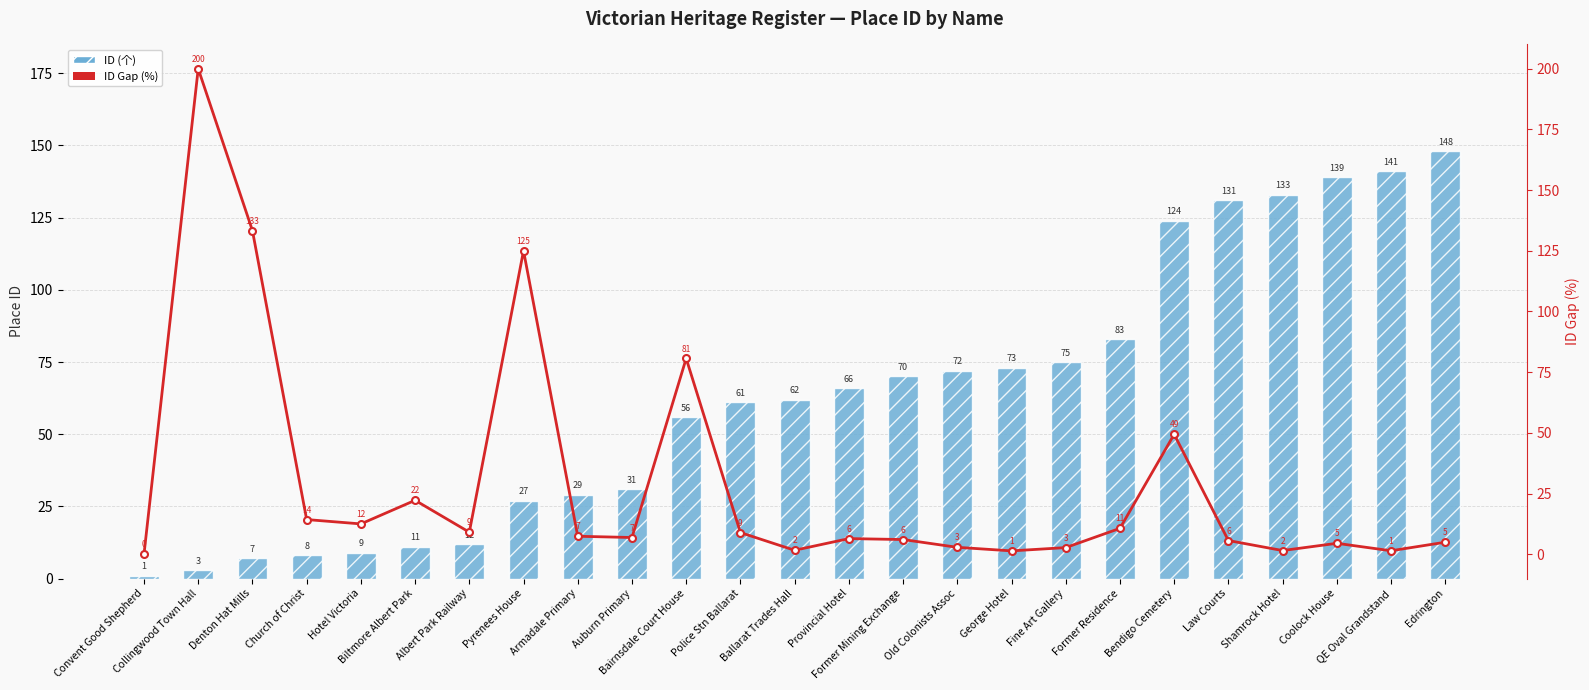

The ID Gap (%) series shows 8.2 at Law Courts. True or false?

False